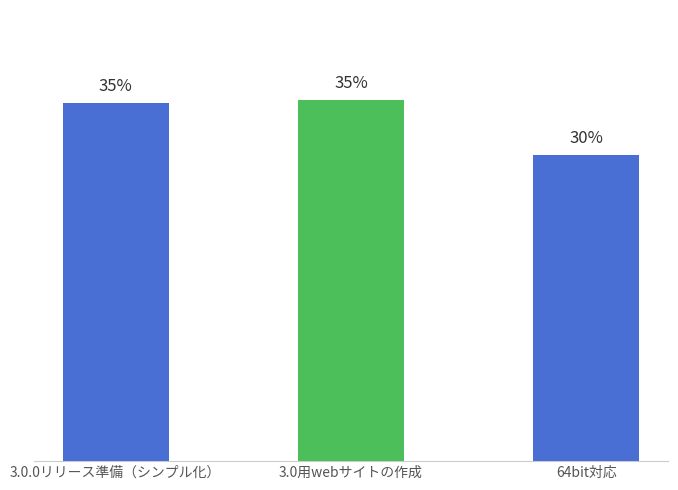

At which label is the value closest to 32?

64bit対応